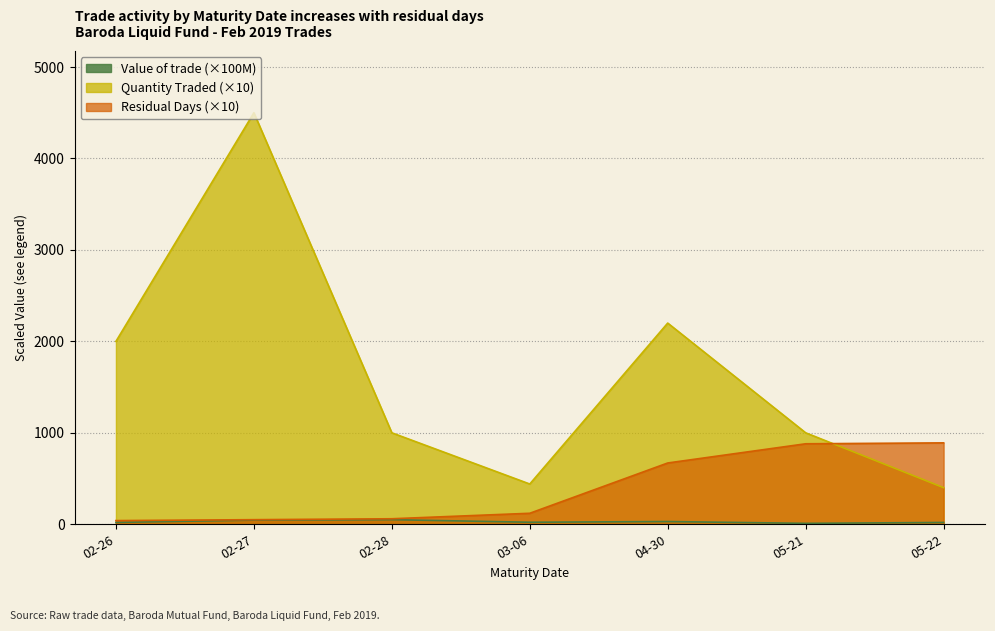

At which category does the chart reach its peak across all series?

02-27